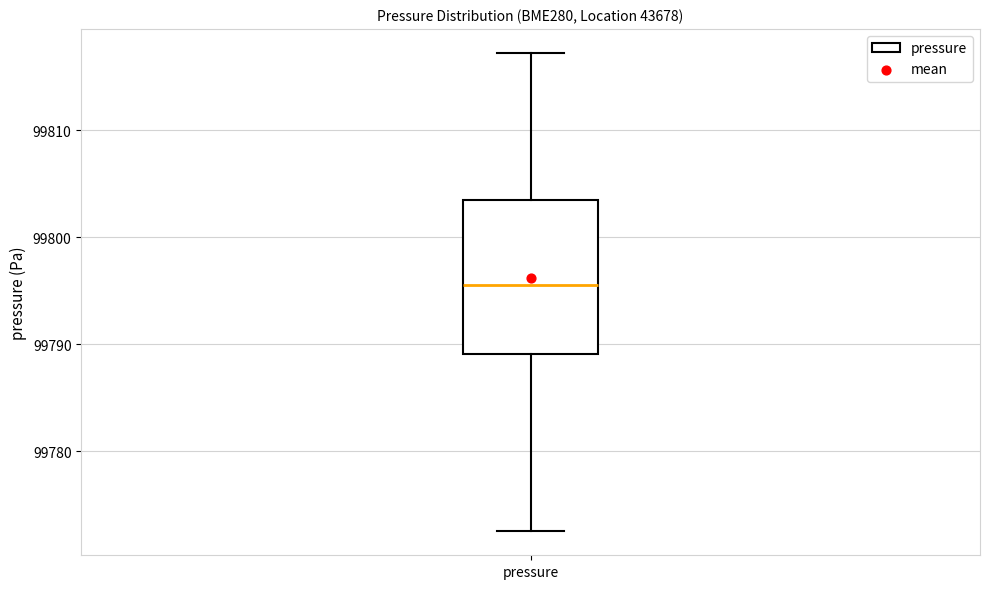

Transcribe this box plot: give where the median line is, the range the box spans, and where the two whiskers end, as read against the y-axis. The values are not printed on the chart, so give them approximately, as read against the axis.

median 99796, box 99789 to 99803, whiskers 99773 to 99817